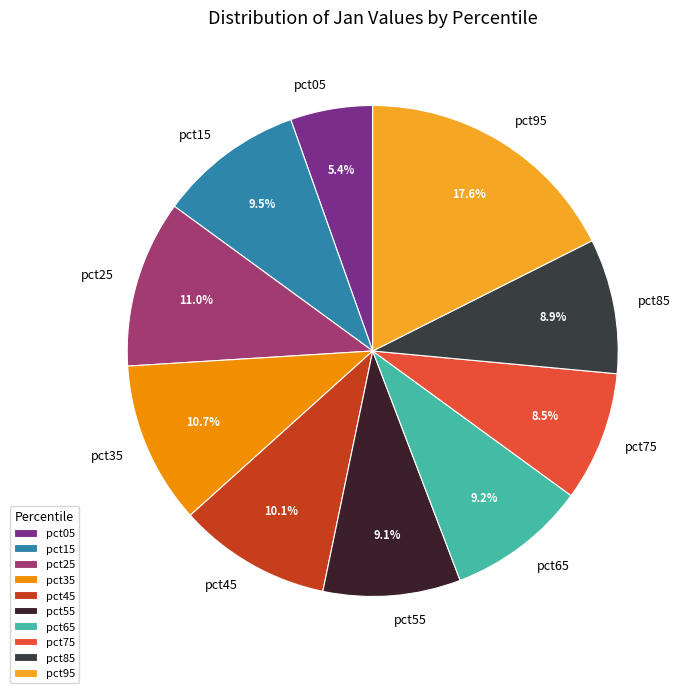

To the nearest percent, what portion does pct25 represent?

11%